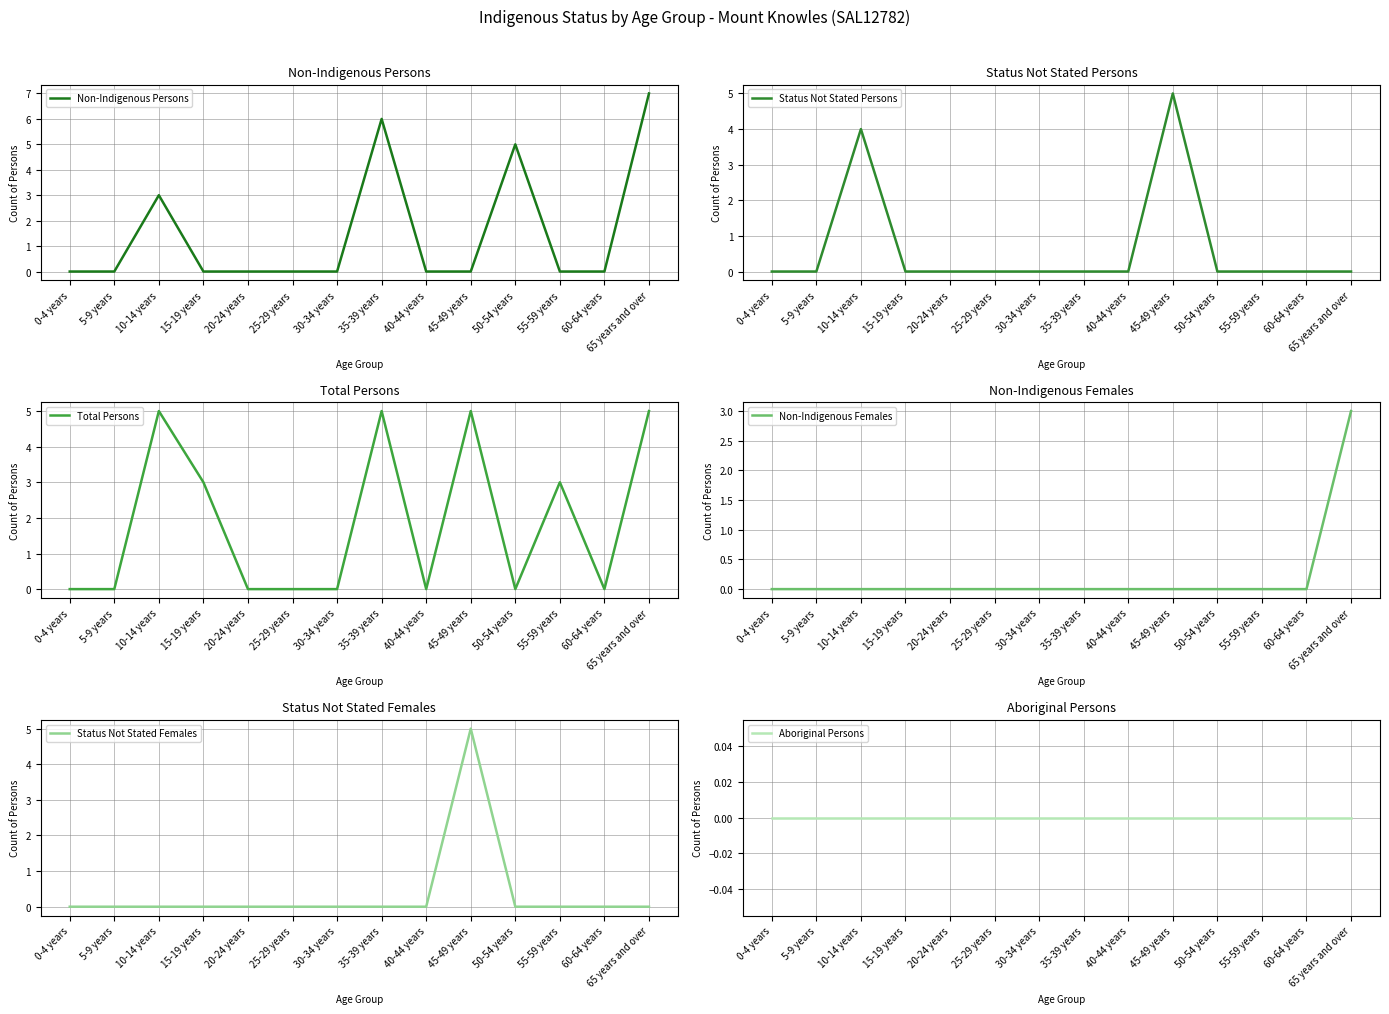

The value of Status Not Stated Persons at 55-59 years is -3. True or false?

False